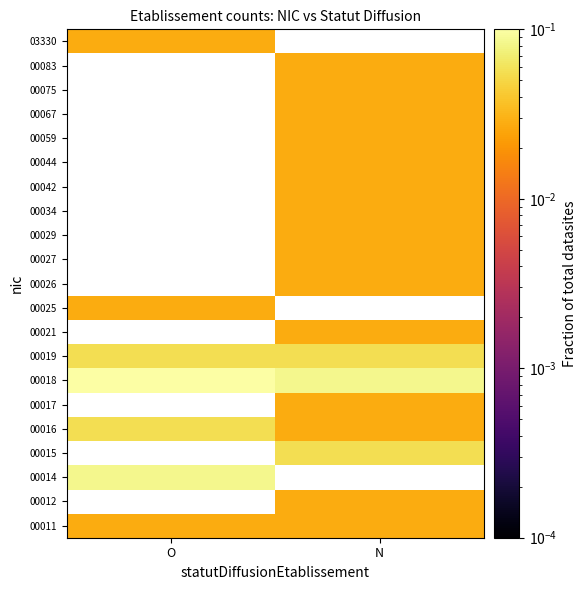

What is the spread (max minus min) of values at O?

0.1